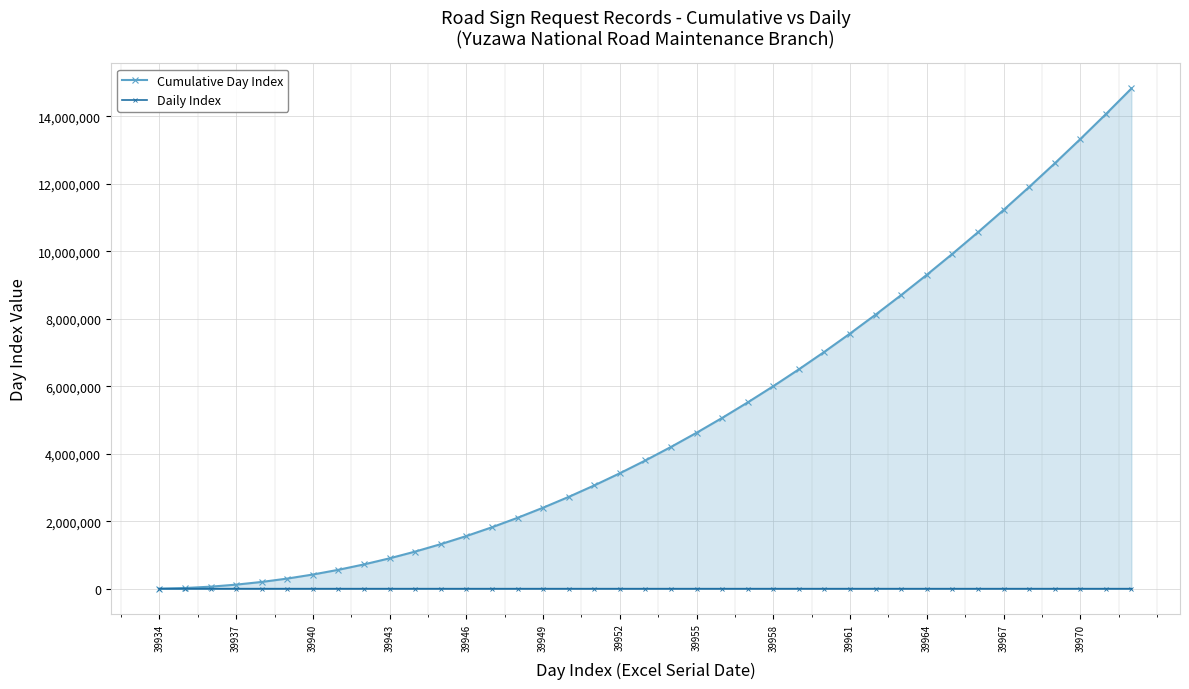

What is the maximum value shown in the chart?

14820000.0